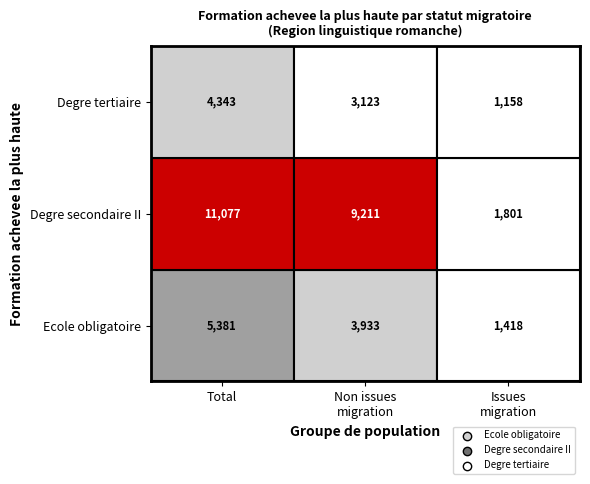

How many data points in Degre tertiaire are less than 3122?

1